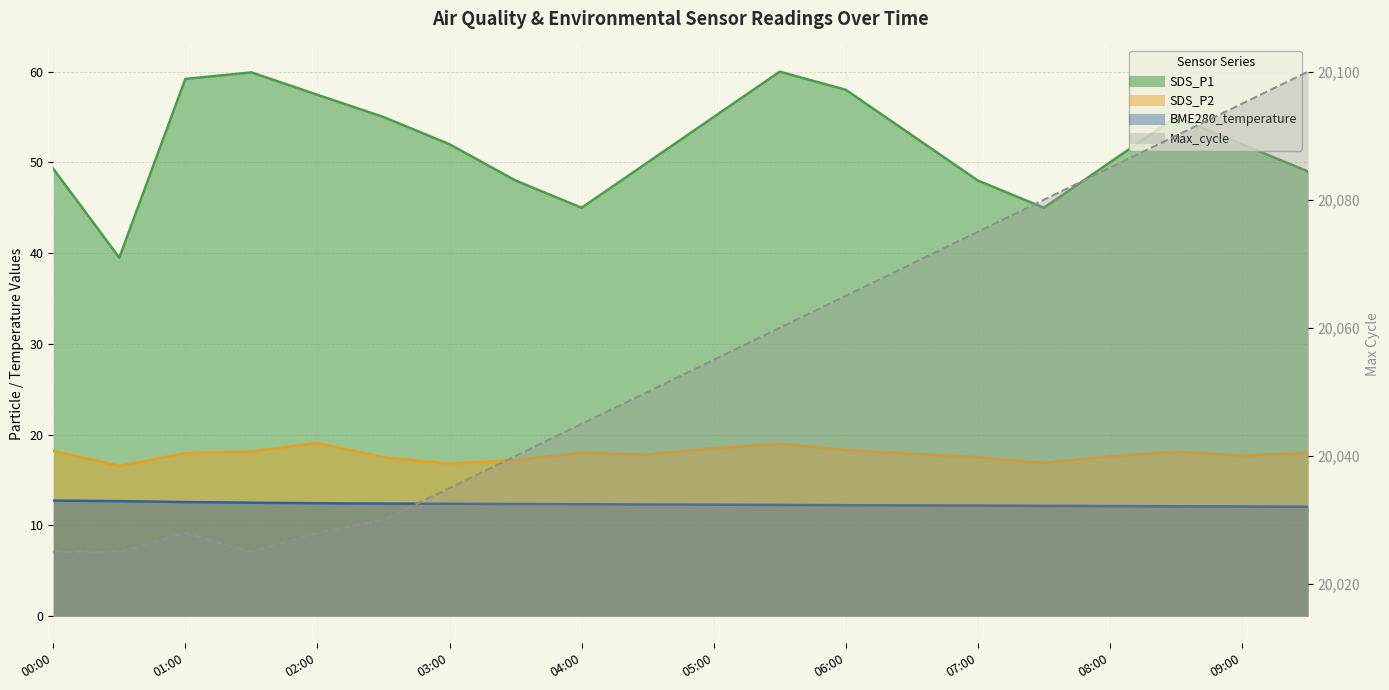

How many lines are shown in the chart?

4